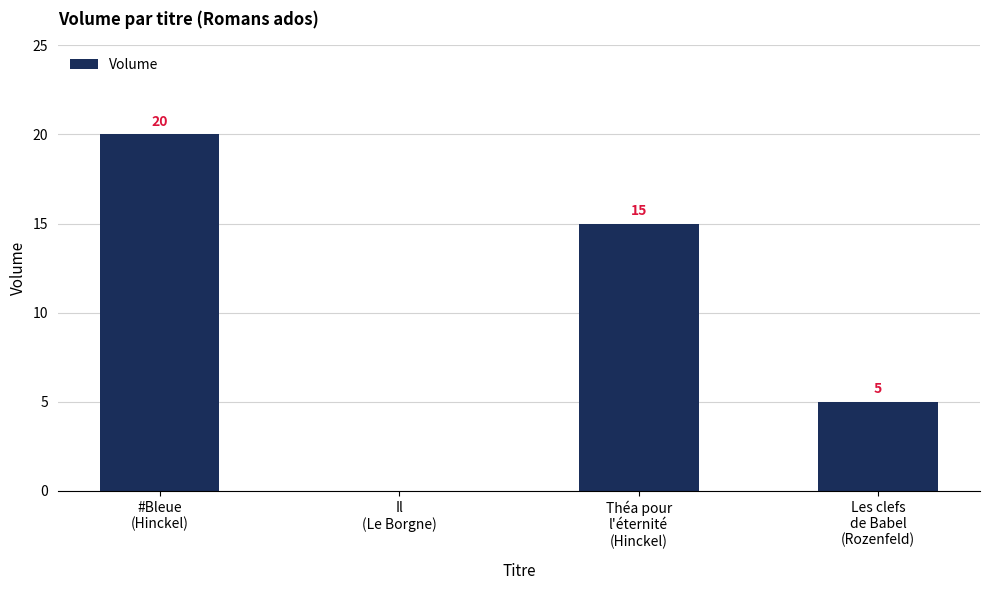

What is the sum of all values?

40